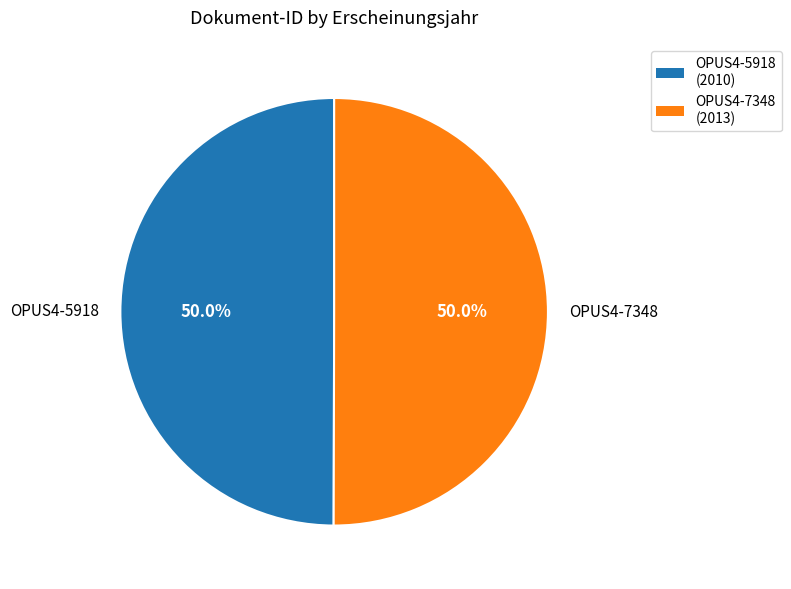

How many slices are in this pie chart?

2